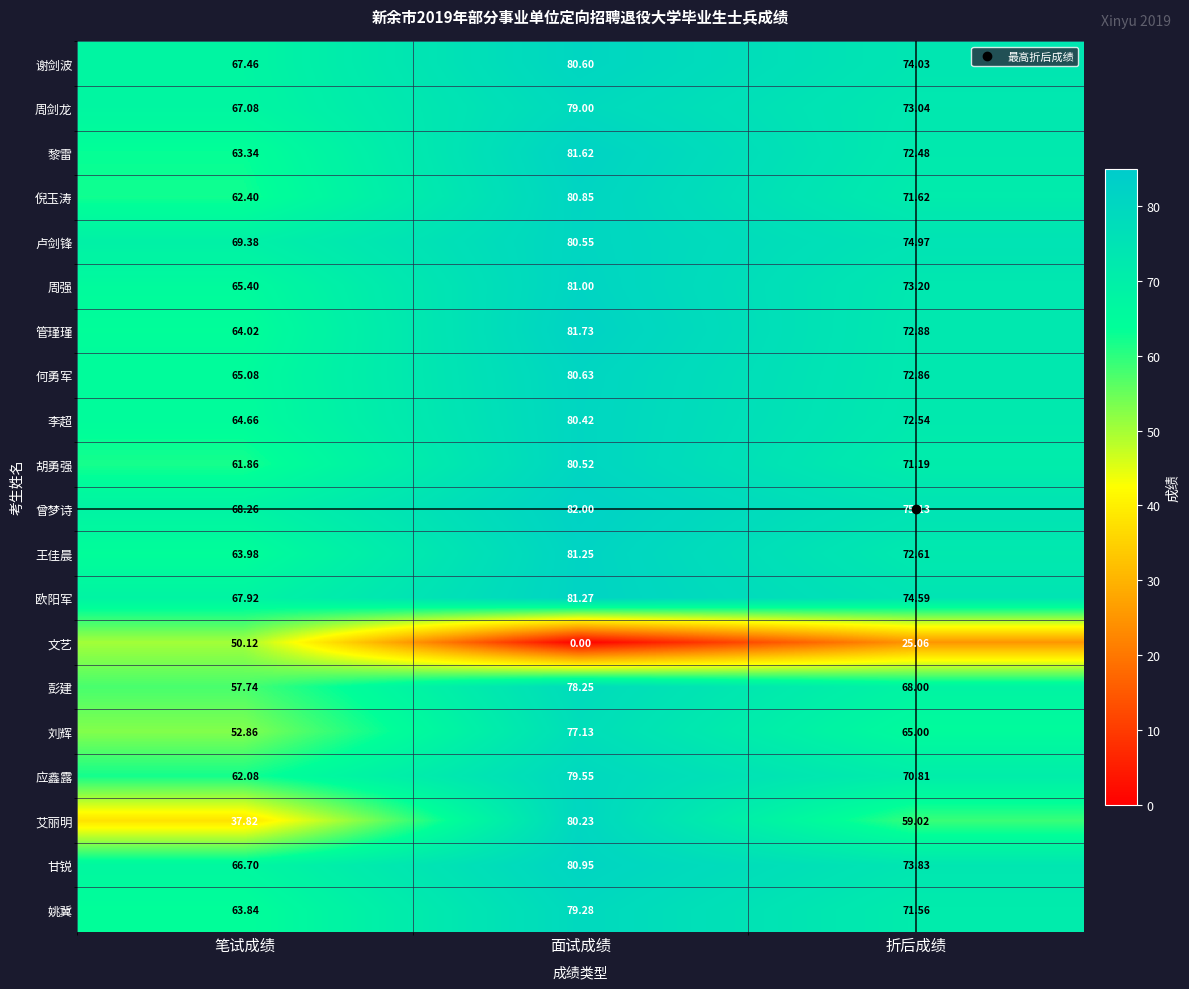

Where does the 彭建 series first go above 68?

面试成绩